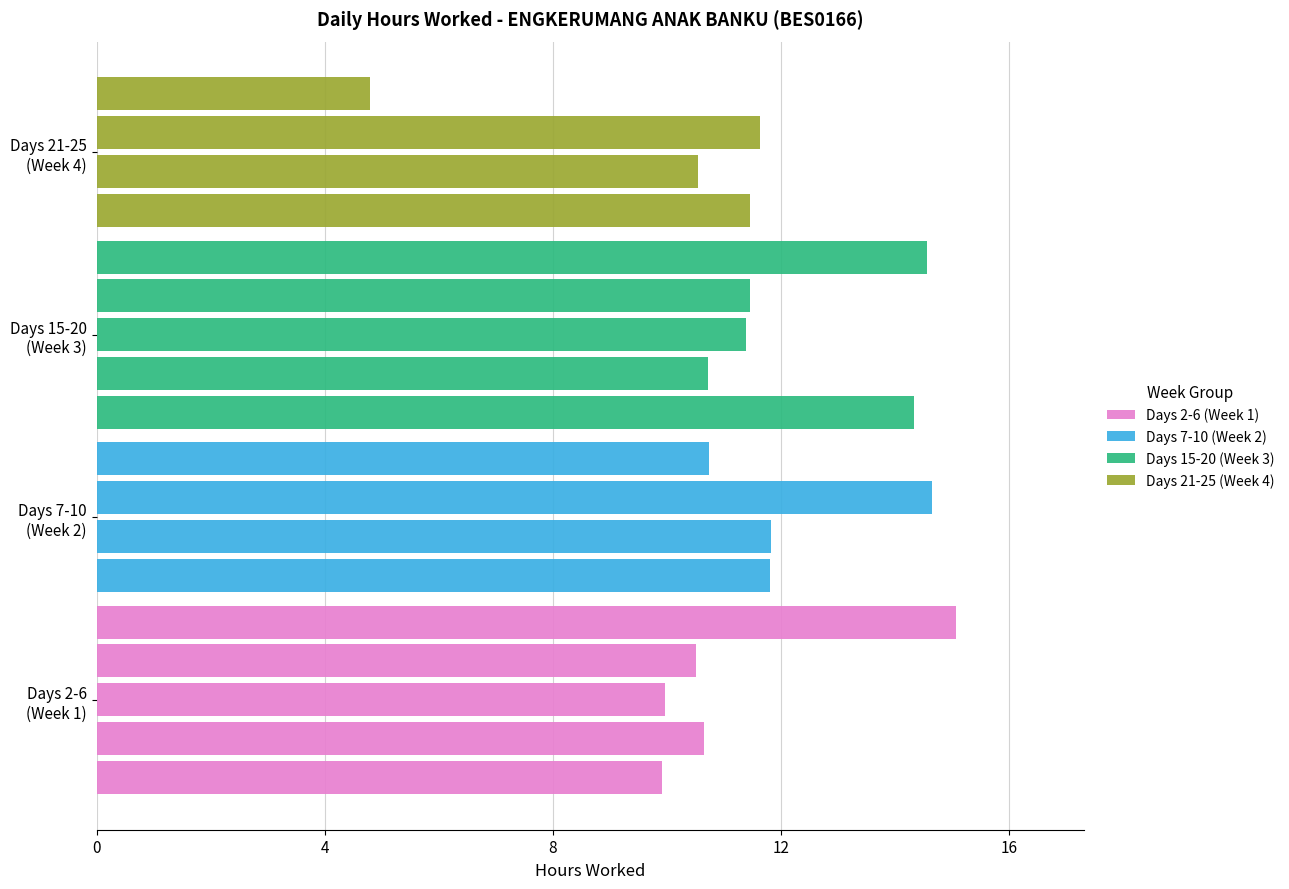

What is the total value across all series at Date 3?

43.7